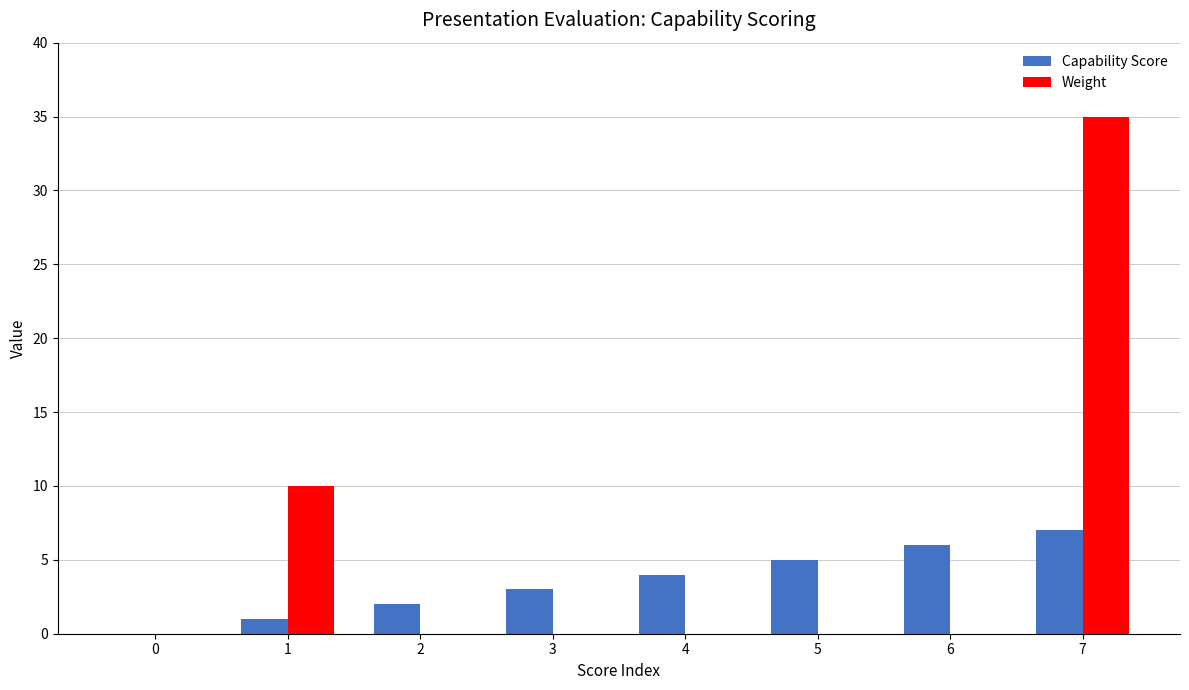

Is the value of Capability Score at 3 greater than the value of Weight at 1?

No